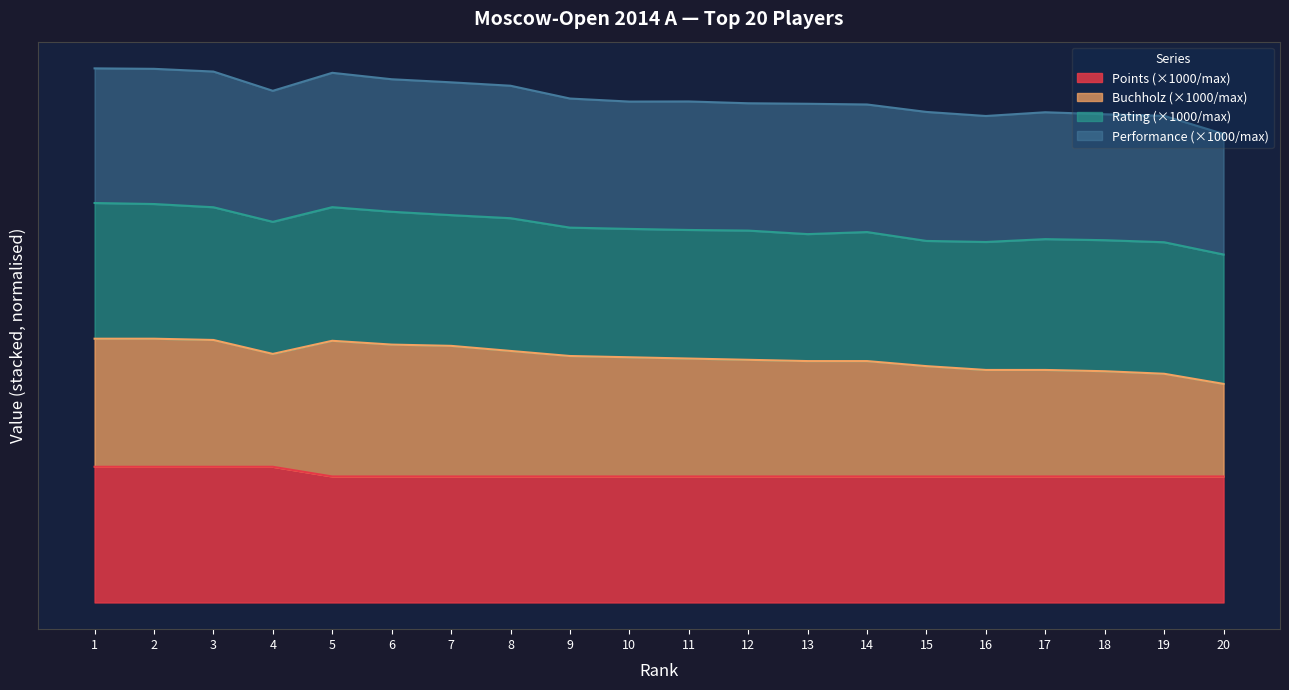

What is the average value of the Performance series?

2618.7